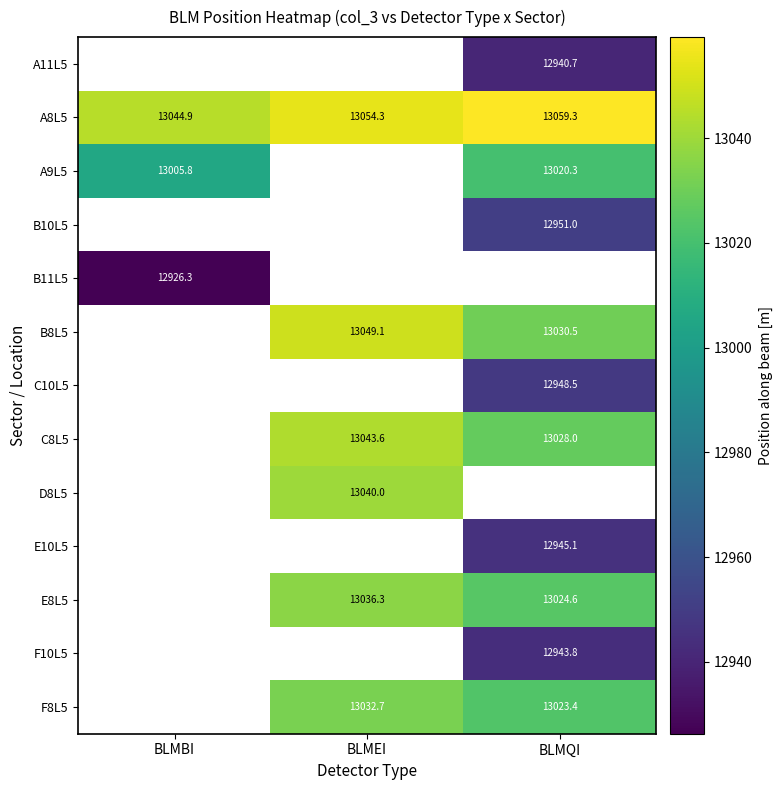

Is the value of D8L5 at BLMEI greater than the value of A8L5 at BLMBI?

No